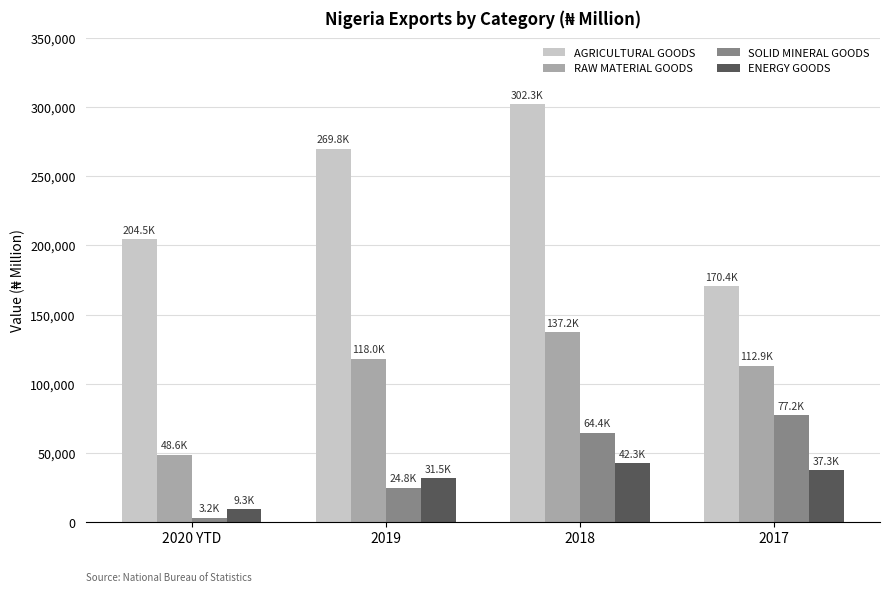

What is the maximum value for AGRICULTURAL GOODS?

302282.1